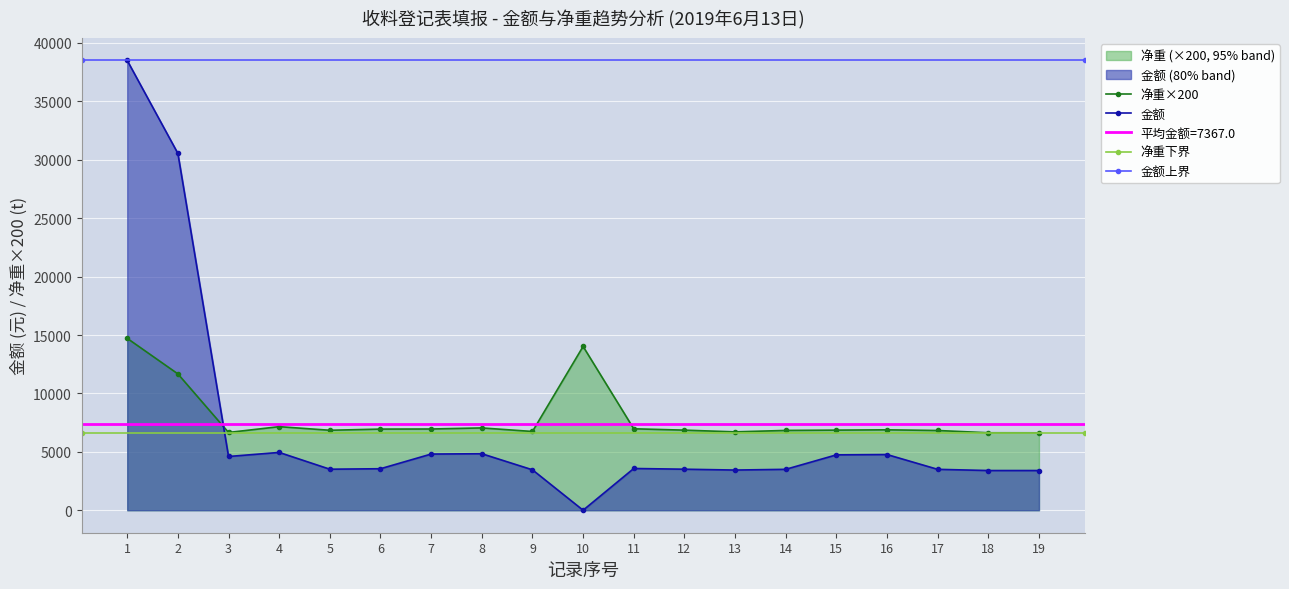

At which category is the sum across all series the highest?

1